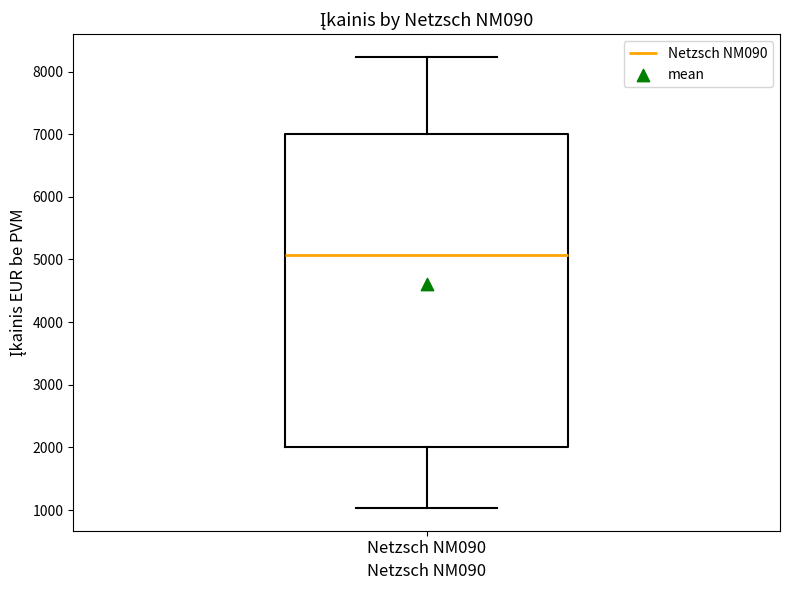

Where is the upper edge of the box for Netzsch NM090 on the y-axis? The values are not printed on the chart, so give them approximately, as read against the axis.

7000